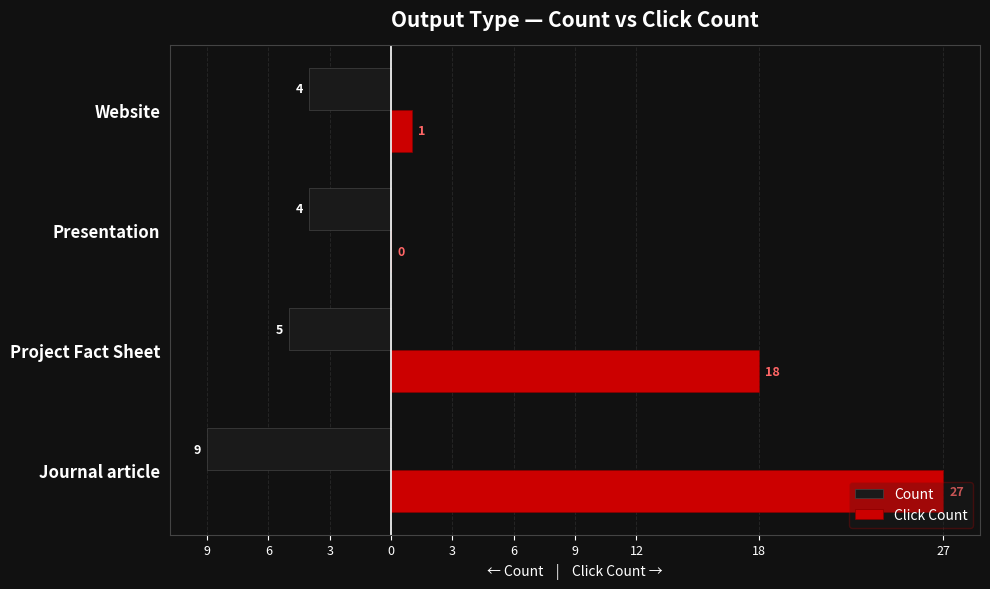

What are all the series names shown in the legend?

Count, Click Count